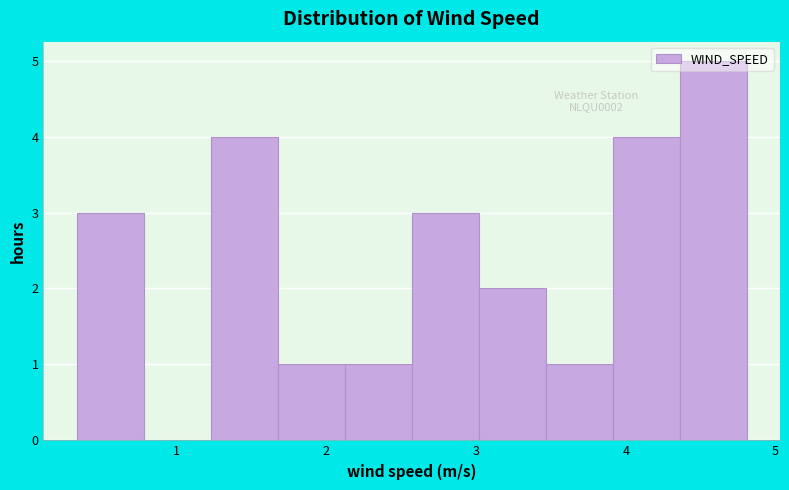

Which range on the x-axis has the tallest bar?

4.4 to 4.8